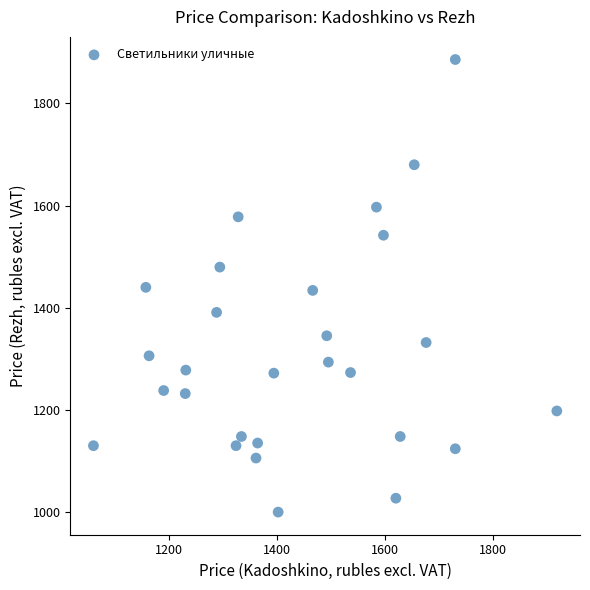

What is the range of X values (max minus min)?

858.0